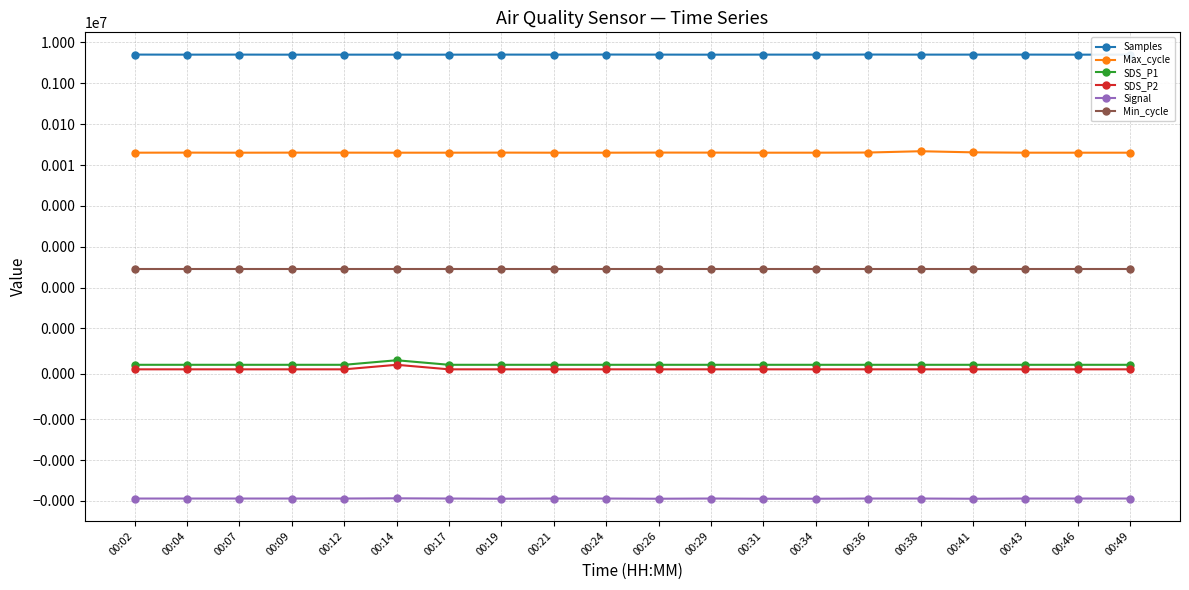

Count the SDS_P1 values in the range 0 to 1.

20